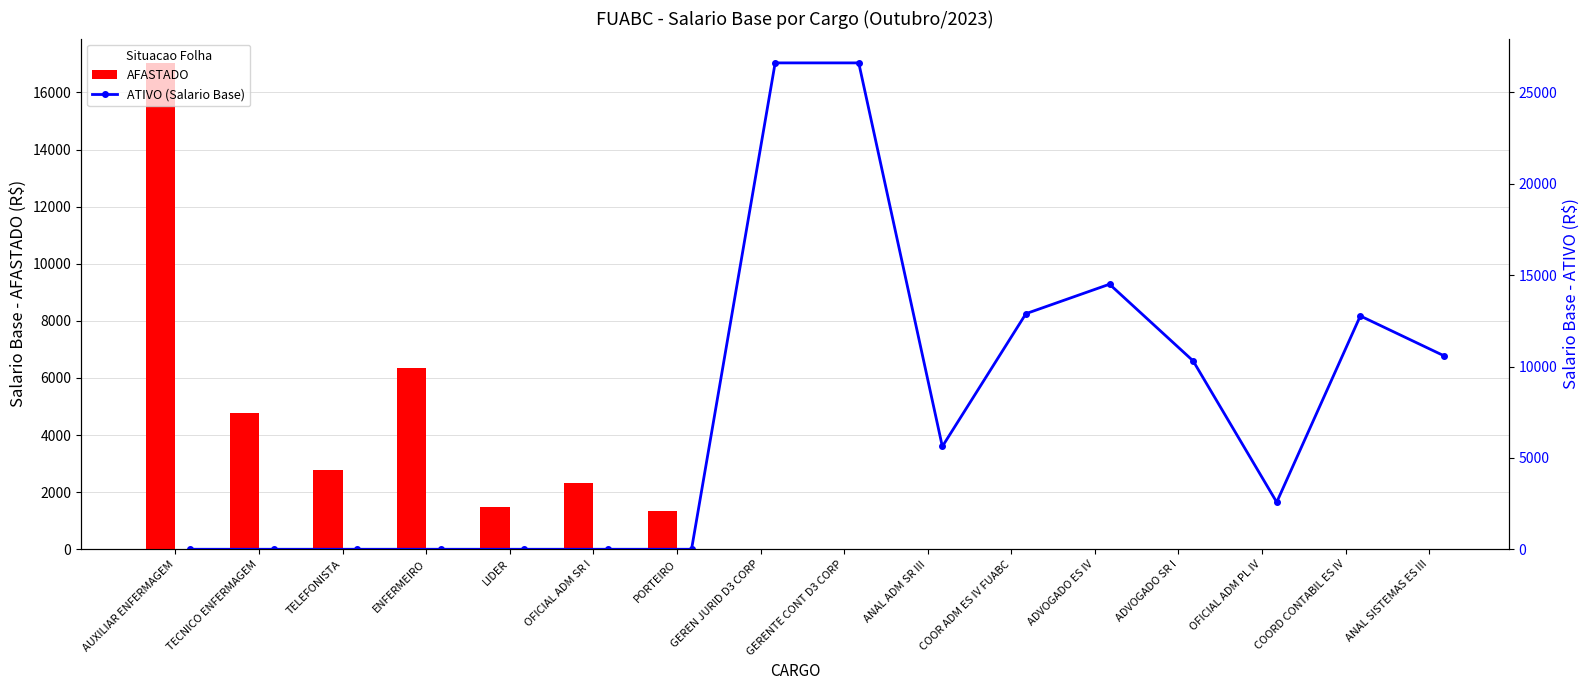

What is the highest value of the AFASTADO series?

17034.6